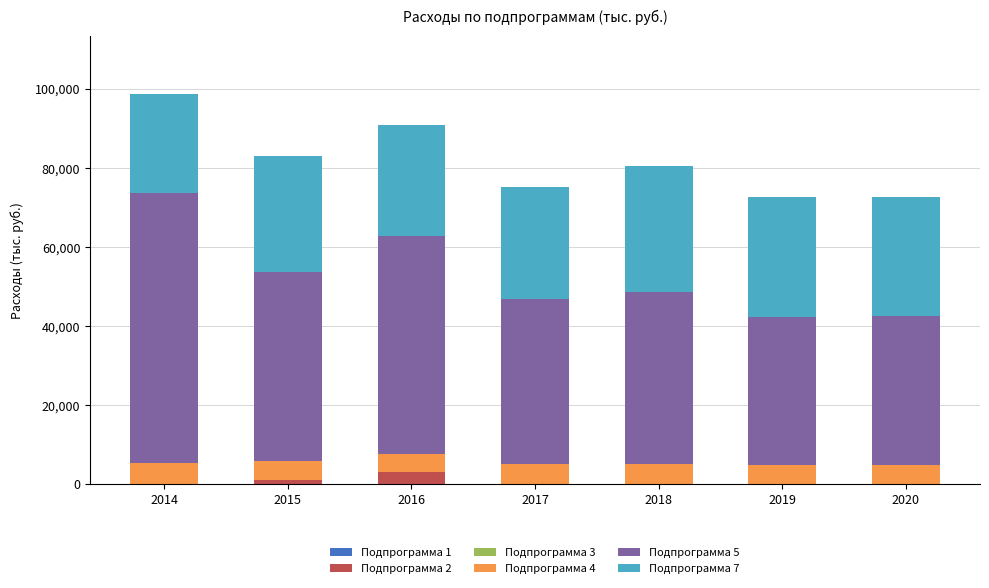

At which label is Подпрограмма 5 closest to 52936?

2016